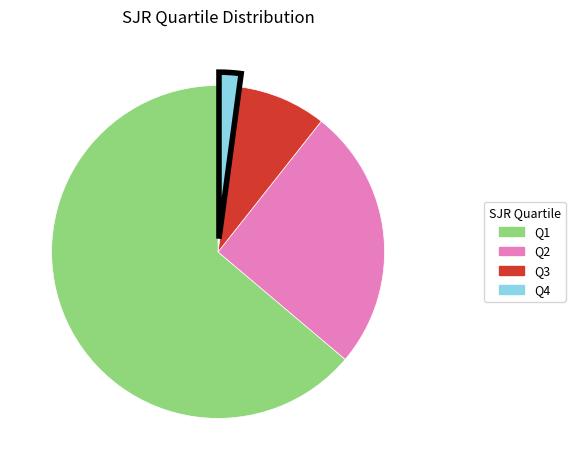

Between Q1 and Q2, which is larger?

Q1